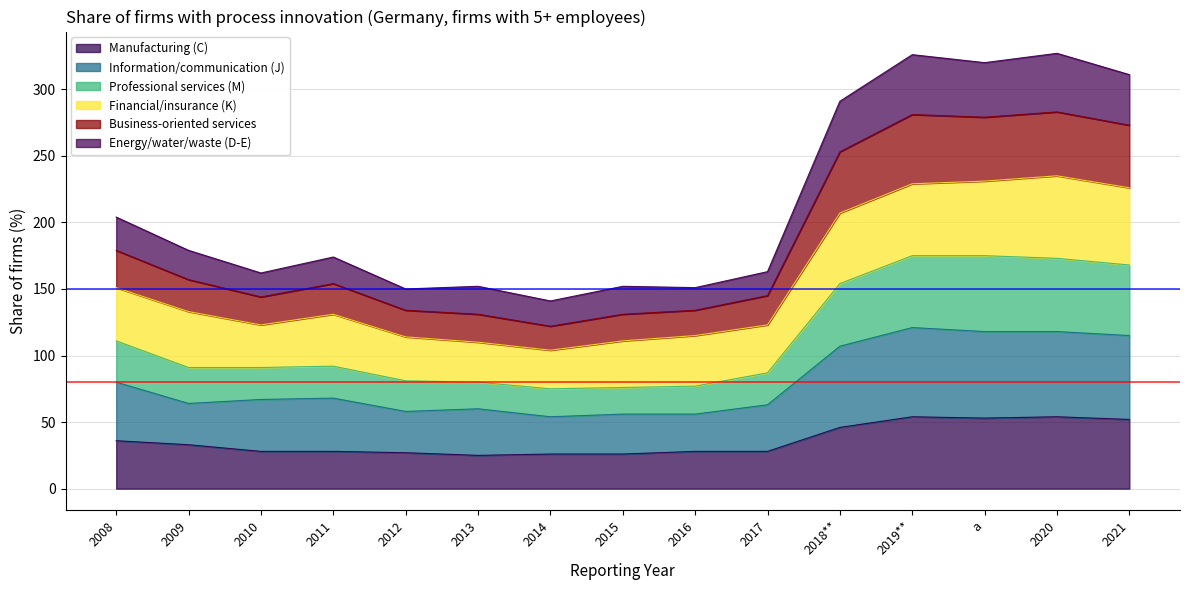

Which has a higher value, 2012 or 2019**?

2019**